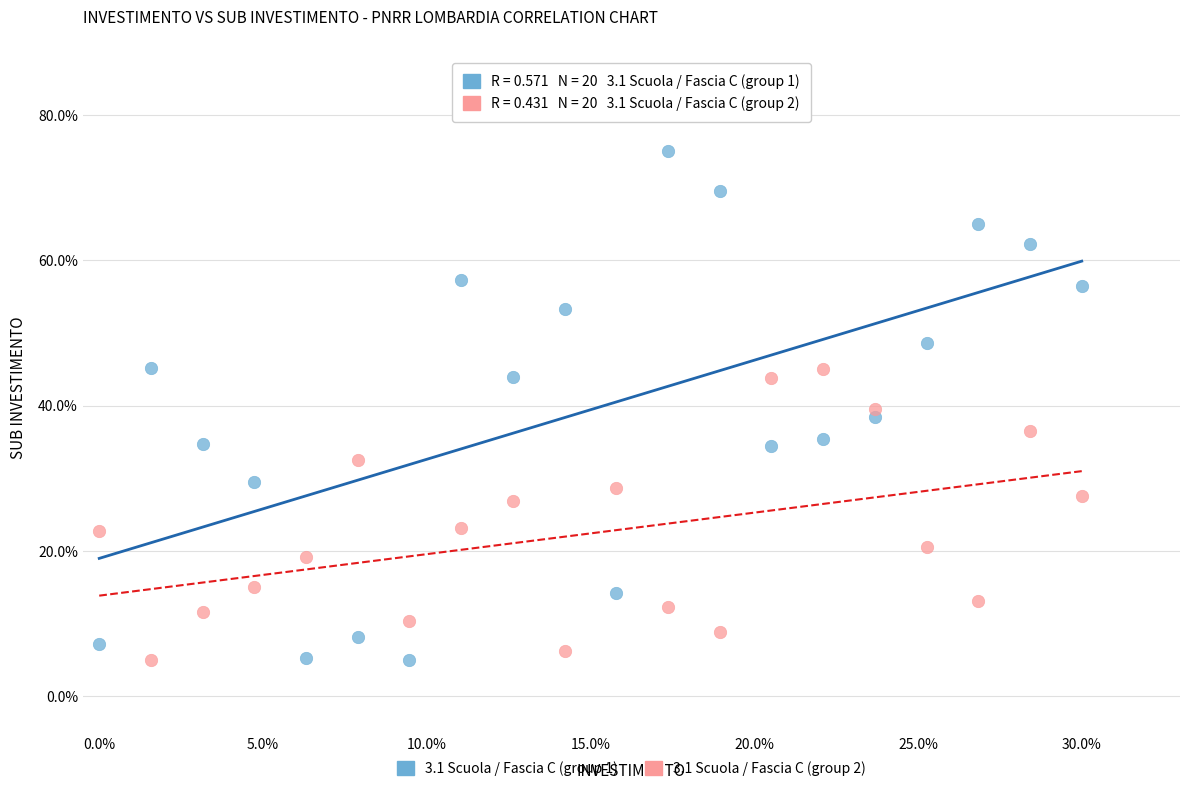

What are all the series names shown in the legend?

3.1 Scuola / Fascia C (group 1), 3.1 Scuola / Fascia C (group 2)